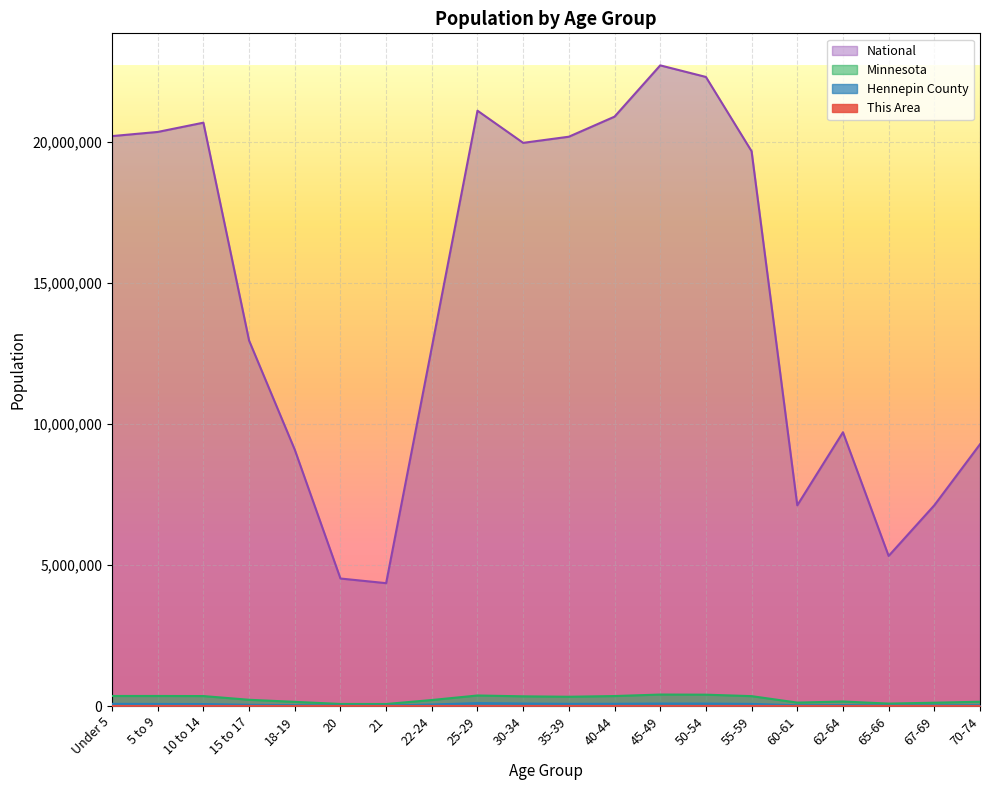

Which series has the largest range (max minus min)?

National